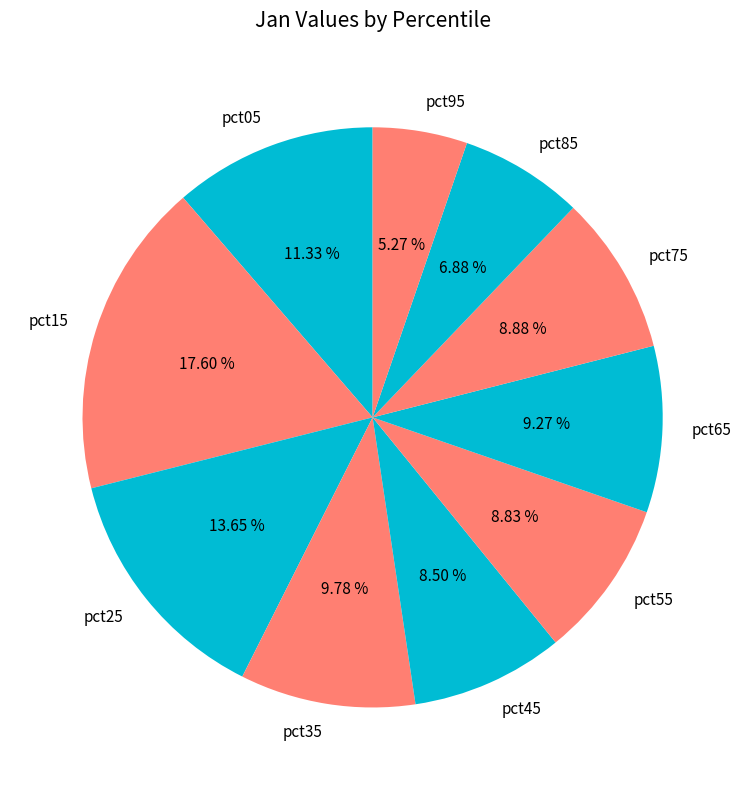

To the nearest percent, what is the difference between the largest and smallest slice percentages?

12%